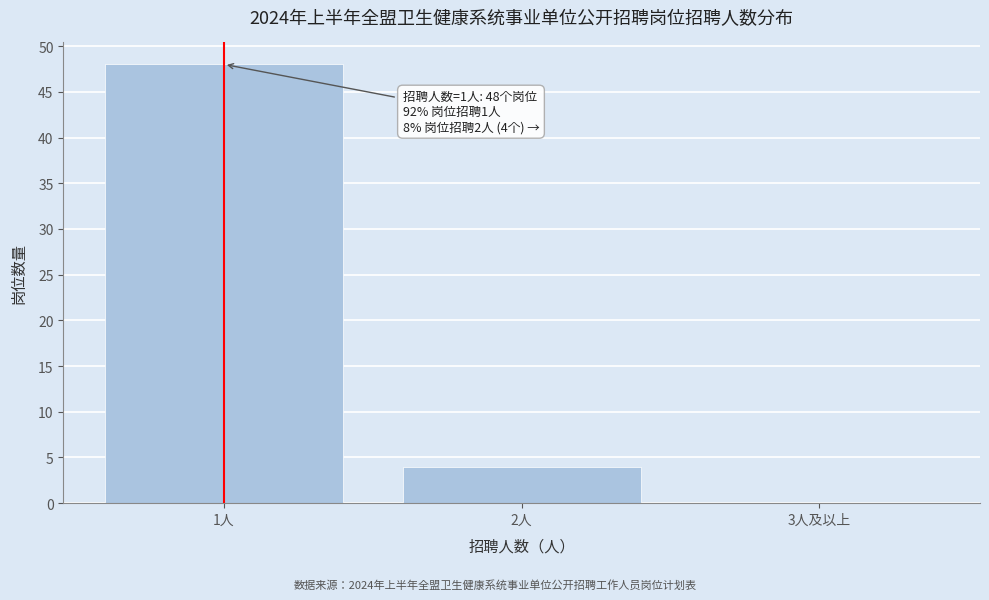

Reading left to right, extract all data points from this chart.

1人=48	2人=4	3人及以上=0